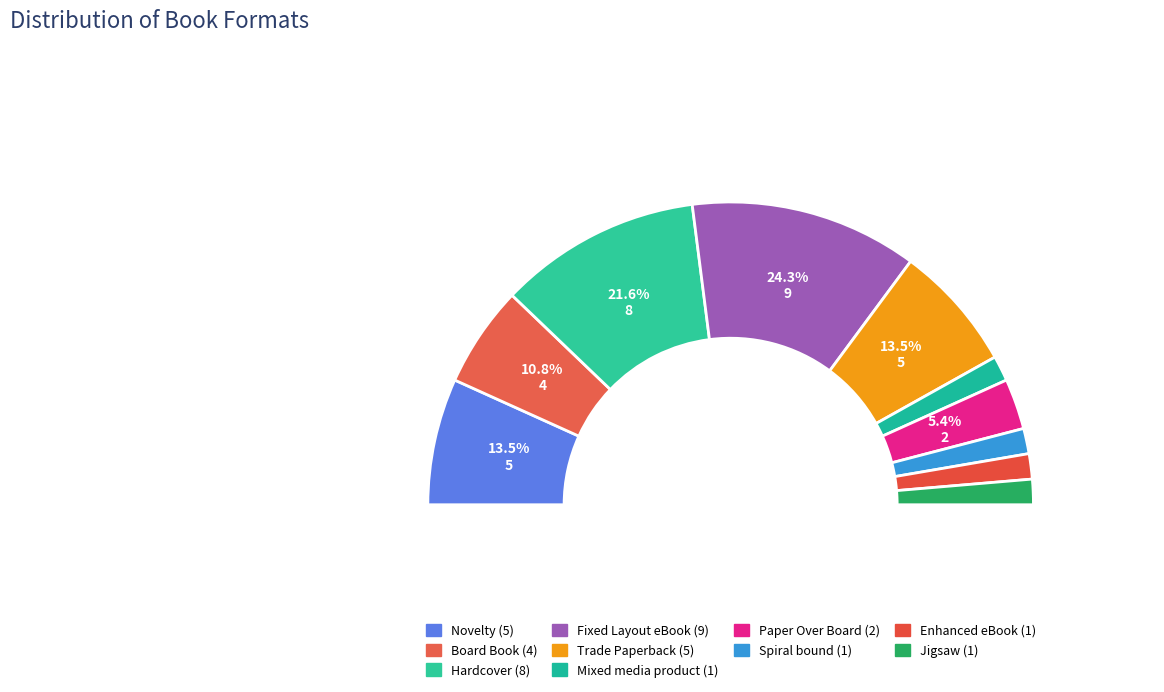

Which has a higher value, Novelty or Board Book?

Novelty